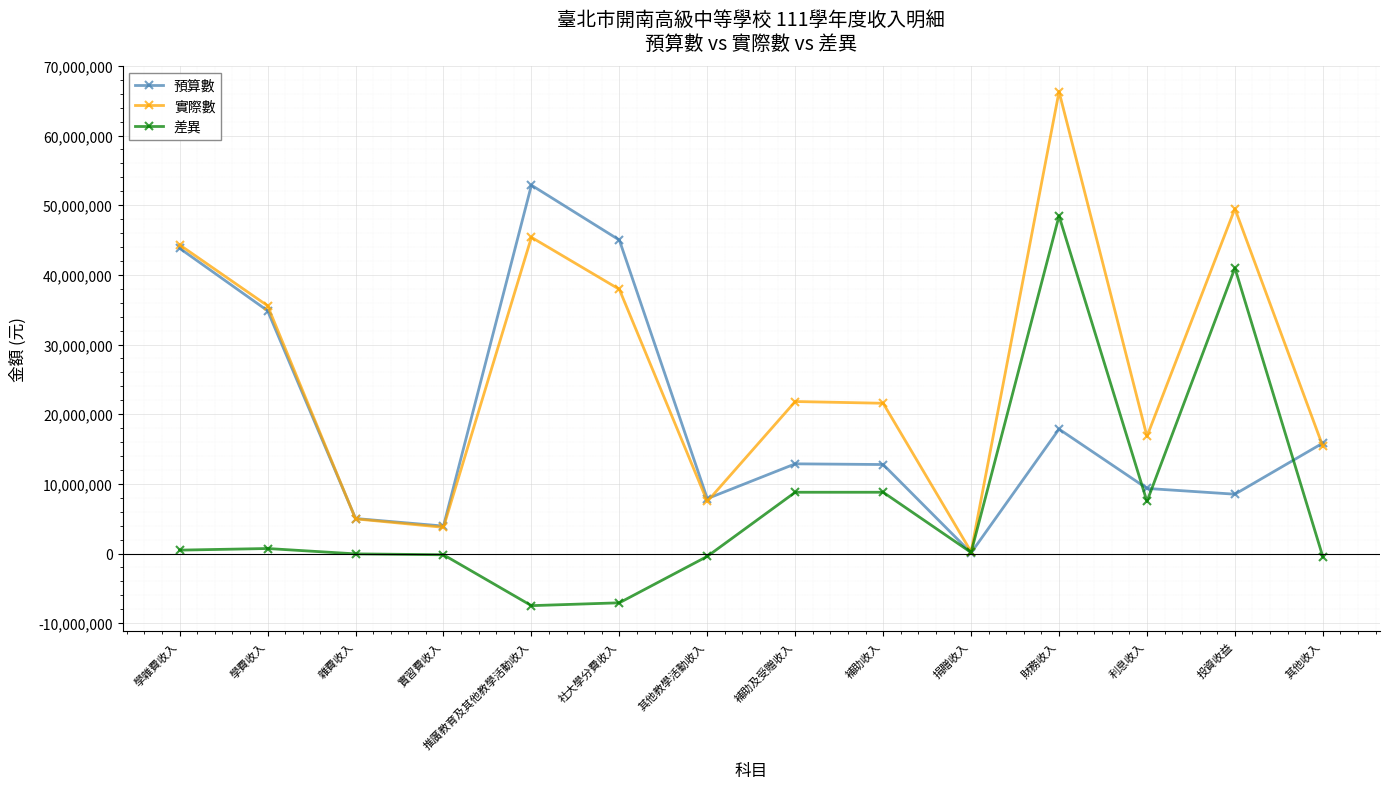

At which category is the sum across all series the highest?

財務收入